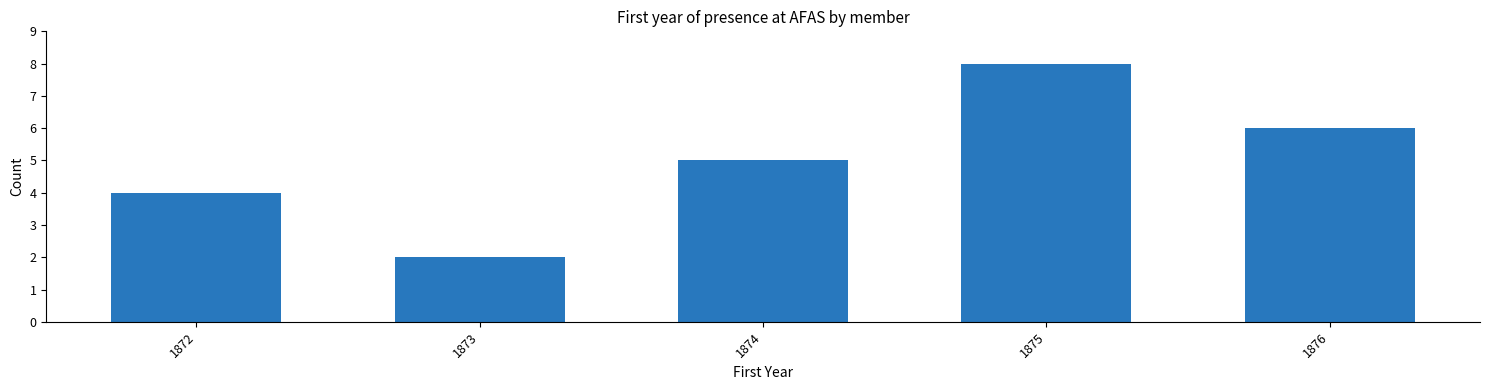

Reading left to right, what are all the values shown in this chart?

4	2	5	8	6